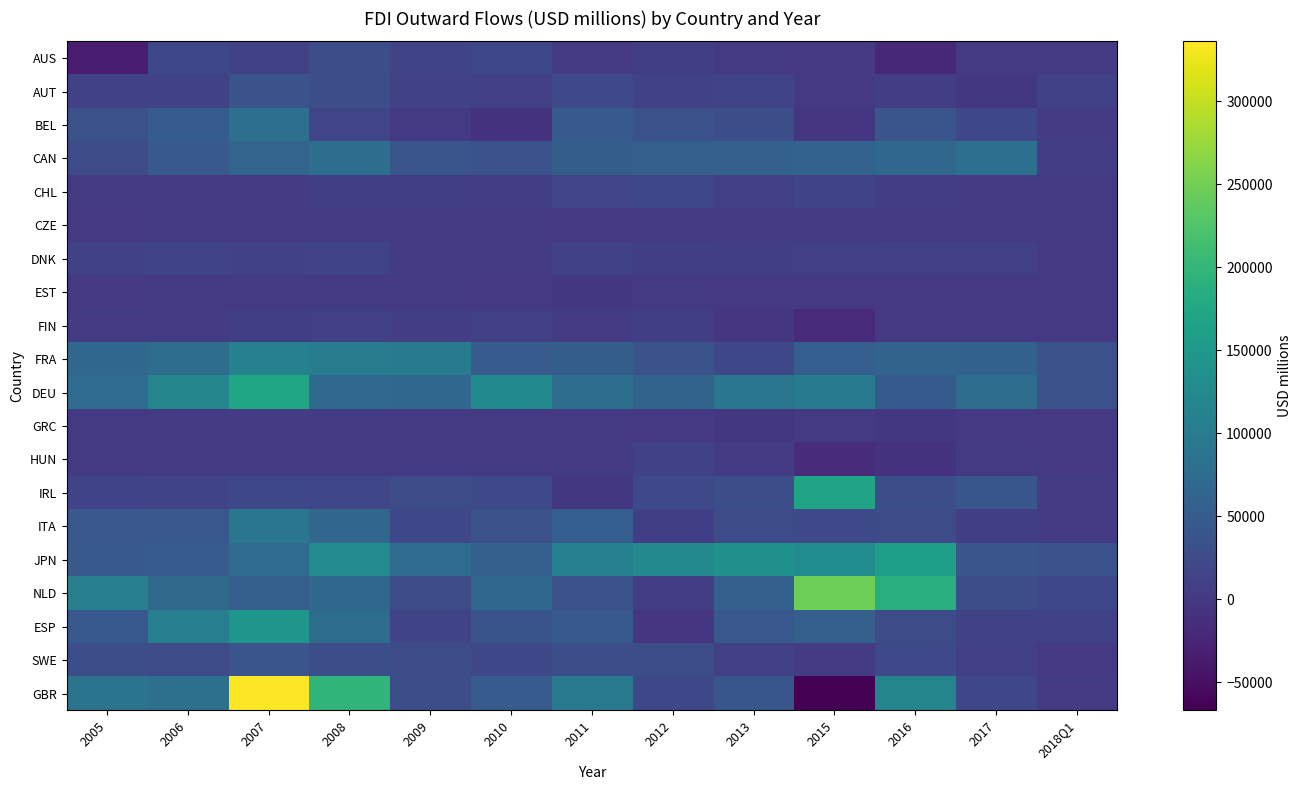

Reading right to left, transcribe all the data shown in this chart.

AUS: 2018Q1=4880.8	2017=2320.7	2016=-20059.4	2015=463.3	2013=1440.6	2012=7889.2	2011=1716.3	2010=19802.8	2009=16409.3	2008=30260.5	2007=11895.9	2006=20020.3	2005=-35692.4
AUT: 2018Q1=11015.7	2017=-1321.5	2016=6915.1	2015=-664.7	2013=15598.0	2012=13060.4	2011=22003.6	2010=9548.3	2009=11037.8	2008=28850.9	2007=36076.7	2006=12317.1	2005=11138.5
BEL: 2018Q1=4192.7	2017=20967.6	2016=39895.7	2015=-3680.5	2013=29479.6	2012=33834.2	2011=46413.0	2010=-8312.6	2009=1047.5	2008=17255.8	2007=80141.0	2006=50712.9	2005=32639.8
CAN: 2018Q1=5868.4	2017=79801.2	2016=69947.9	2015=60273.4	2013=57364.3	2012=55874.9	2011=52144.3	2010=34721.4	2009=39660.1	2008=79235.7	2007=64621.1	2006=46215.3	2005=27539.8
CHL: 2018Q1=1704.6	2017=4934.4	2016=6697.6	2015=15180.5	2013=9755.5	2012=20411.9	2011=16757.4	2010=6960.7	2009=7244.0	2008=8041.0	2007=2573.0	2006=2171.0	2005=2183.0
CZE: 2018Q1=942.9	2017=1622.8	2016=2181.7	2015=2488.0	2013=4021.2	2012=1793.8	2011=-328.2	2010=1168.0	2009=950.1	2008=4321.5	2007=1620.6	2006=1468.7	2005=-18.7
DNK: 2018Q1=43.6	2017=8897.4	2016=9882.0	2015=9423.5	2013=7161.7	2012=7349.1	2011=11277.9	2010=1367.6	2009=3689.8	2008=15362.4	2007=13048.8	2006=14407.9	2005=13107.7
EST: 2018Q1=128.1	2017=743.9	2016=538.4	2015=182.5	2013=513.4	2012=1053.9	2011=-1455.4	2010=167.2	2009=1375.1	2008=1139.6	2007=1684.5	2006=1017.3	2005=662.4
FIN: 2018Q1=756.4	2017=325.6	2016=-334.8	2015=-16586.8	2013=-2401.4	2012=7546.3	2011=5016.0	2010=10189.4	2009=5597.4	2008=9327.5	2007=7408.6	2006=4799.8	2005=4156.1
FRA: 2018Q1=32752.7	2017=58135.4	2016=63213.8	2015=53206.1	2013=20365.4	2012=35453.3	2011=51461.8	2010=48157.7	2009=100871.8	2008=103081.1	2007=110663.9	2006=76810.2	2005=68015.6
DEU: 2018Q1=32320.0	2017=77482.8	2016=46789.8	2015=97719.4	2013=91719.5	2012=62187.7	2011=78001.9	2010=125453.0	2009=68548.2	2008=71369.9	2007=169351.1	2006=116745.3	2005=74497.9
GRC: 2018Q1=519.0	2017=580.6	2016=-1665.4	2015=1577.8	2013=-785.2	2012=677.7	2011=1774.0	2010=1557.9	2009=2055.1	2008=2412.9	2007=5246.9	2006=4047.3	2005=1467.0
HUN: 2018Q1=207.6	2017=993.2	2016=-8324.5	2015=-16126.8	2013=3867.3	2012=11717.5	2011=4713.2	2010=1173.0	2009=1852.0	2008=2637.6	2007=4299.9	2006=4345.5	2005=2171.4
IRL: 2018Q1=4326.6	2017=41439.6	2016=30055.3	2015=168359.4	2013=29360.1	2012=22573.3	2011=-1166.0	2010=22349.7	2009=26617.1	2008=18912.3	2007=21149.9	2006=15332.0	2005=14304.0
ITA: 2018Q1=3213.1	2017=7682.3	2016=25681.2	2015=22313.7	2013=25129.5	2012=7992.3	2011=53677.5	2010=32657.0	2009=21276.7	2008=66869.9	2007=90795.3	2006=42088.6	2005=41794.7
JPN: 2018Q1=35229.3	2017=38681.4	2016=160425.2	2015=128698.4	2013=135745.5	2012=122513.9	2011=107550.1	2010=56275.8	2009=74699.2	2008=127981.4	2007=73545.3	2006=50244.1	2005=45830.2
NLD: 2018Q1=19971.2	2017=27967.3	2016=187962.1	2015=246265.9	2013=57429.6	2012=6173.5	2011=34818.4	2010=68362.9	2009=26267.0	2008=68345.0	2007=55690.6	2006=72534.2	2005=105999.3
ESP: 2018Q1=12328.8	2017=11066.6	2016=26584.4	2015=55218.4	2013=41929.1	2012=-2479.4	2011=45248.1	2010=38392.8	2009=16333.6	2008=76201.8	2007=144478.2	2006=106110.3	2005=43979.7
SWE: 2018Q1=511.1	2017=8823.2	2016=22769.4	2015=3236.0	2013=9162.4	2012=28977.2	2011=29912.1	2010=20363.8	2009=26204.6	2008=30335.5	2007=38845.1	2006=26691.2	2005=27716.4
GBR: 2018Q1=5373.3	2017=19102.5	2016=117604.9	2015=-66826.6	2013=40483.0	2012=20767.0	2011=95578.3	2010=48075.4	2009=28992.7	2008=197410.7	2007=335933.6	2006=81113.4	2005=88543.9